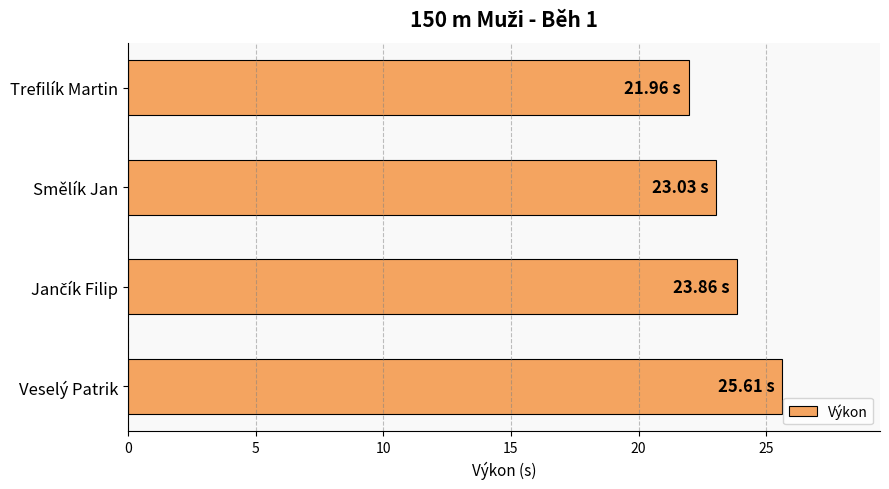

What is the change in value from Trefilík Martin to Smělík Jan?

+1.1